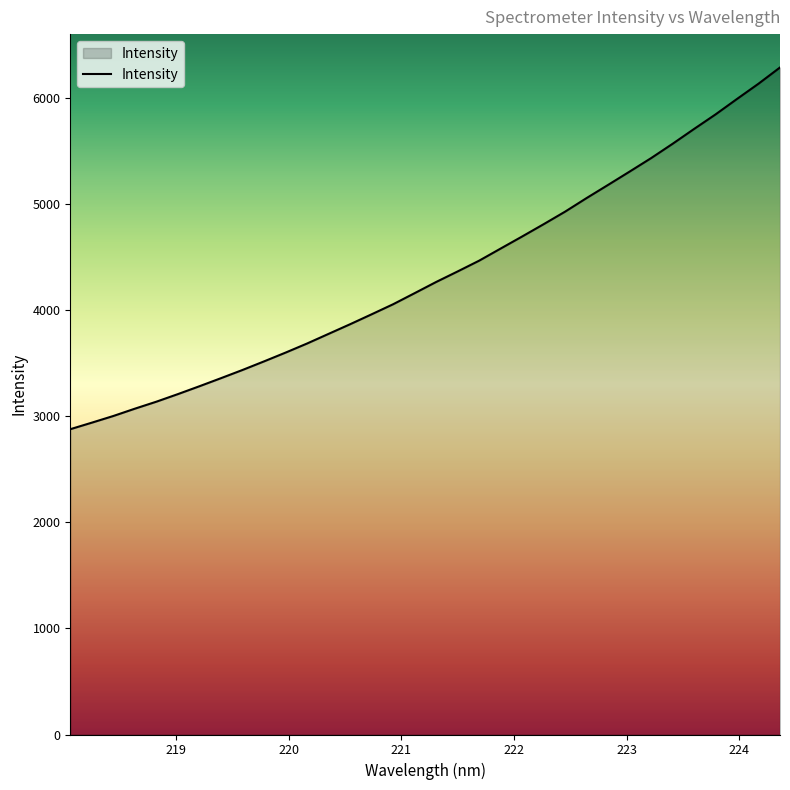

What is the smallest value displayed?

2879.6